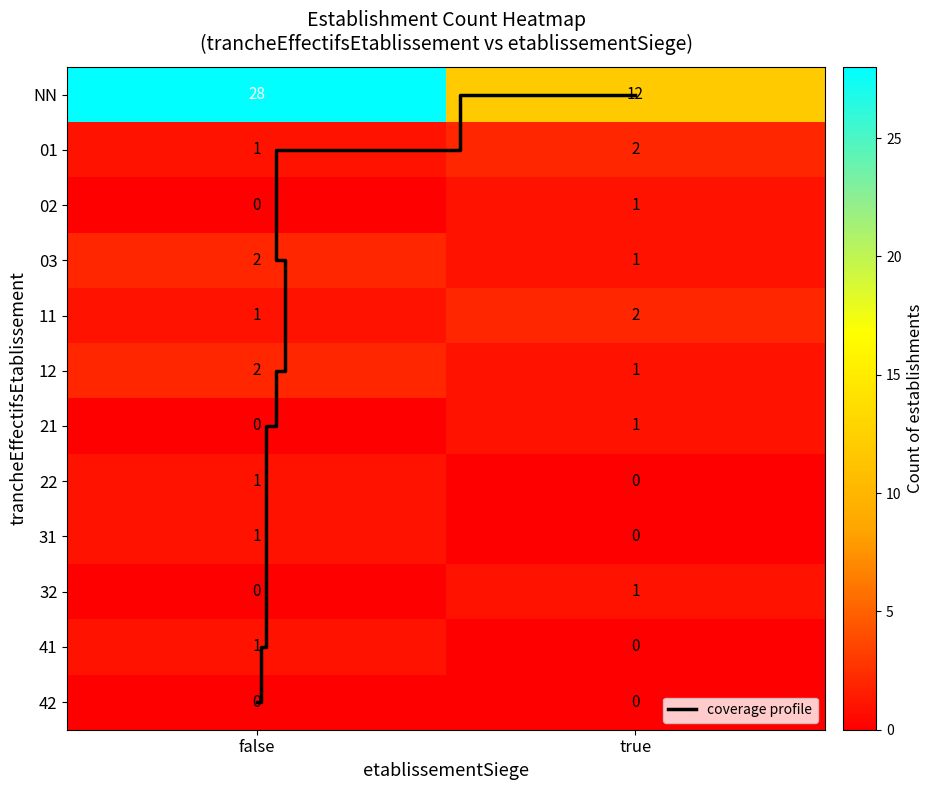

True or false: the data shows 1 at 11_false.

True